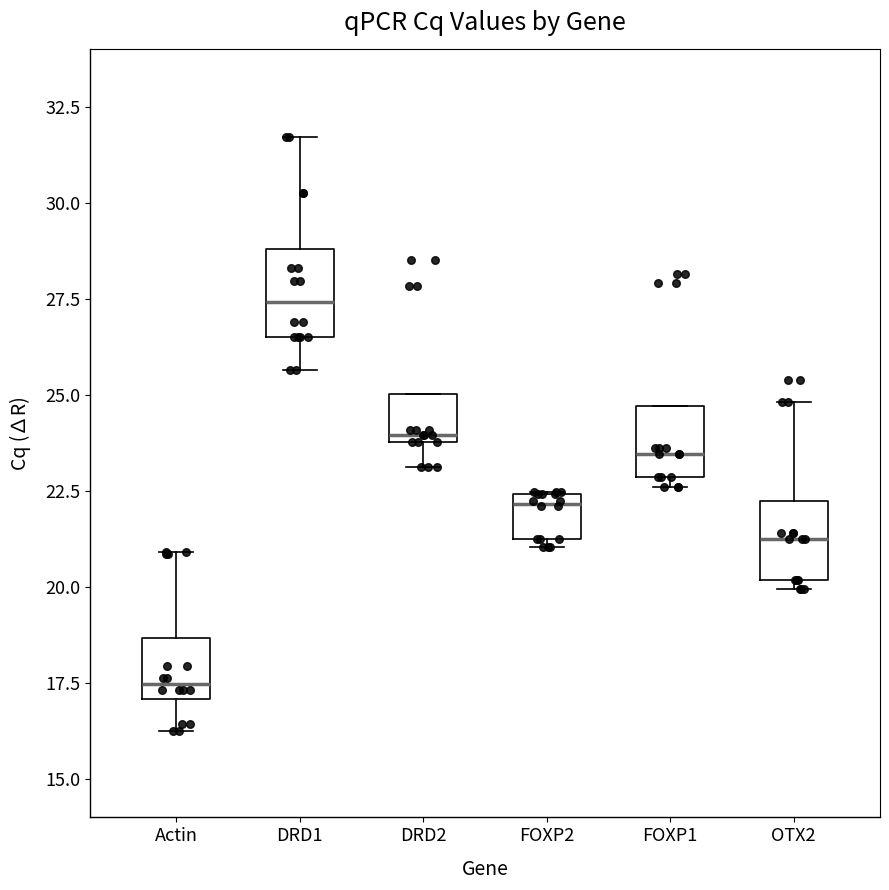

Reading left to right, transcribe this box plot: for each box, give where its median line is, the range the box spans, and where its two whiskers end, as read against the y-axis. The values are not printed on the chart, so give them approximately, as read against the axis.

Actin: median 17.5, box 17.0 to 18.5, whiskers 16.5 to 21.0
DRD1: median 27.5, box 26.5 to 29.0, whiskers 25.5 to 31.5
DRD2: median 24.0 (just above the box's lower edge), box 24.0 to 25.0, whiskers 23.0 to 25.0
FOXP2: median 22.0, box 21.0 to 22.5, whiskers 21.0 (just below the box's lower edge) to 22.5
FOXP1: median 23.5, box 23.0 to 24.5, whiskers 22.5 to 24.5
OTX2: median 21.0, box 20.0 to 22.5, whiskers 20.0 (just below the box's lower edge) to 25.0